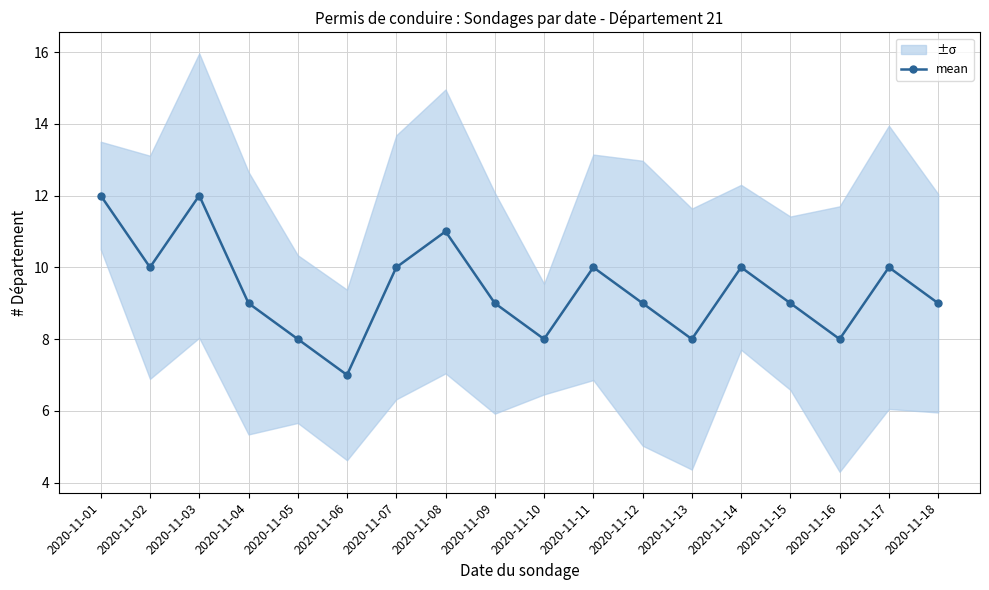

What is the minimum value shown in the chart?

7